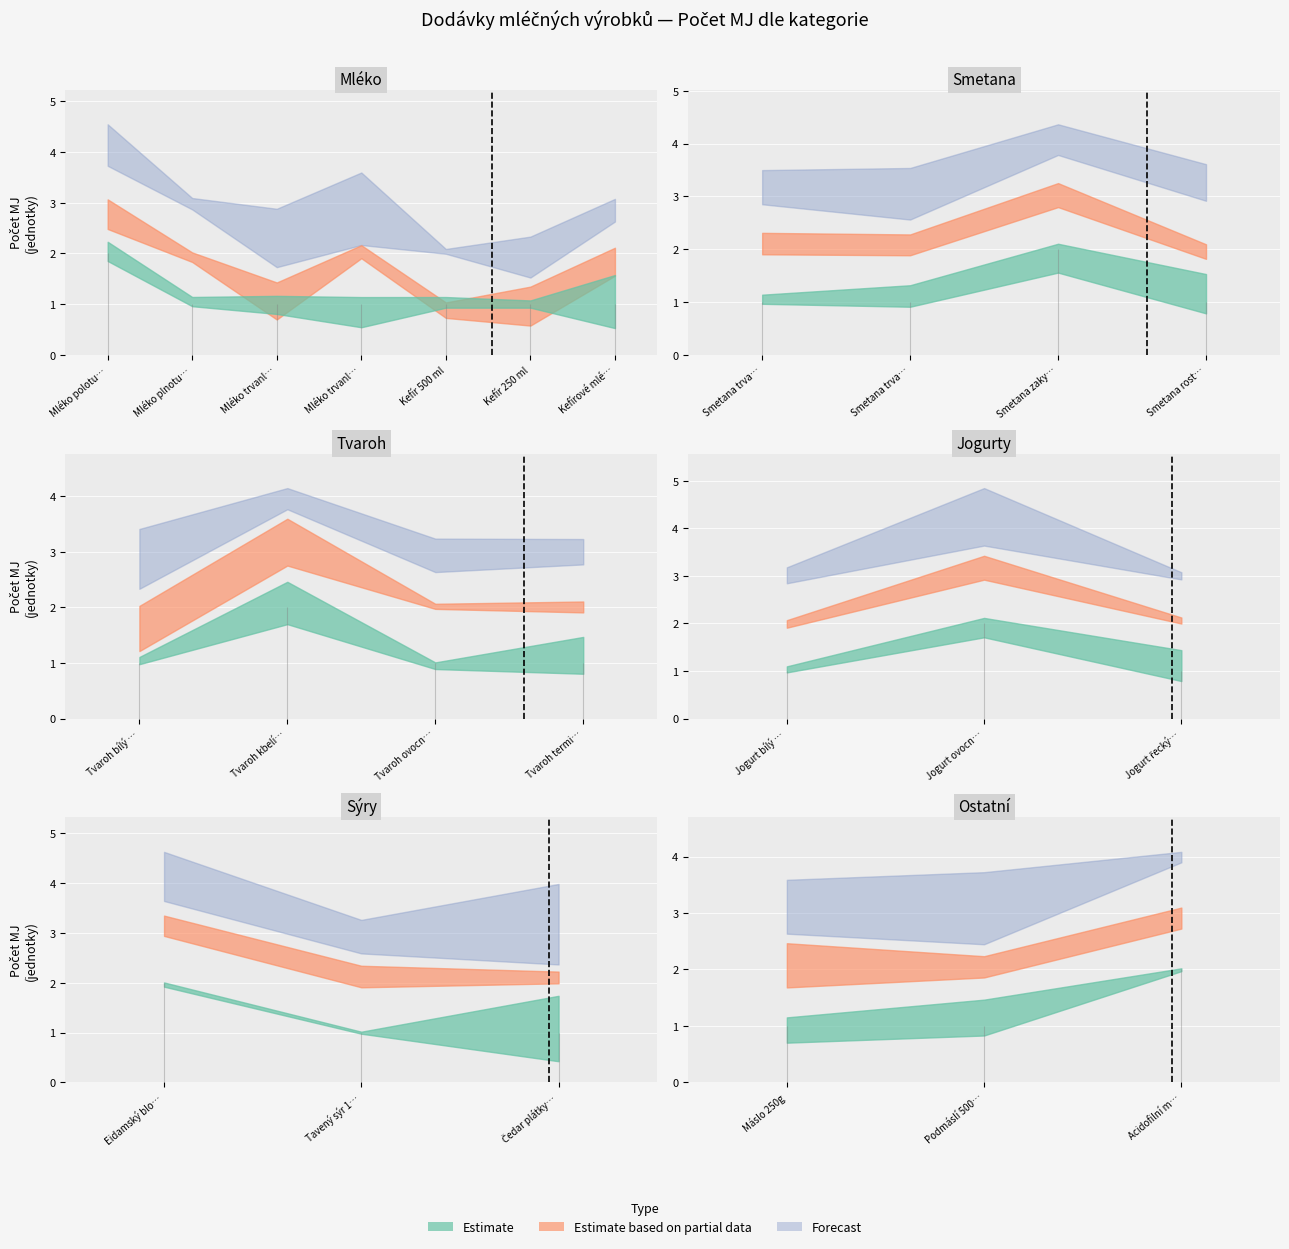

Does the chart display data point markers on the line(s)?

No